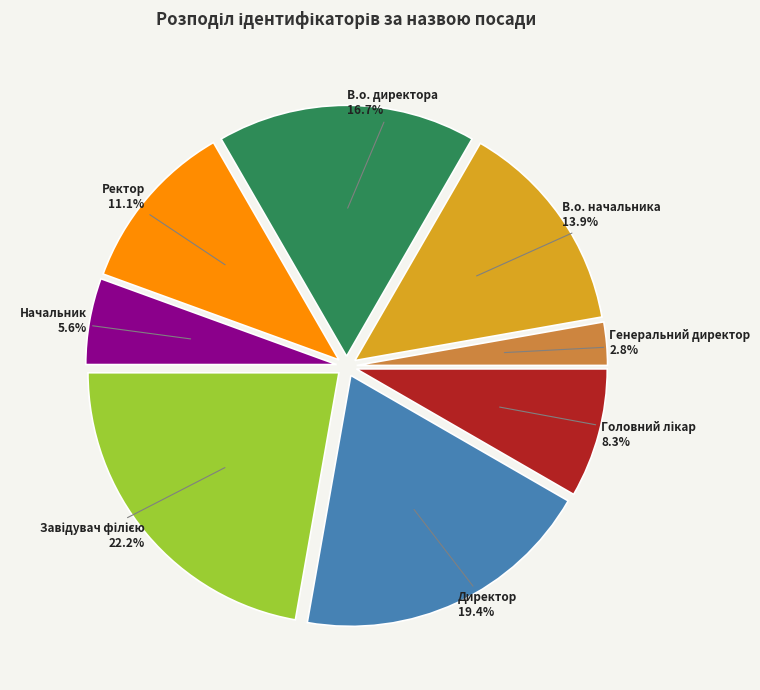

To the nearest percent, what percentage of the pie is В.о. директора?

17%